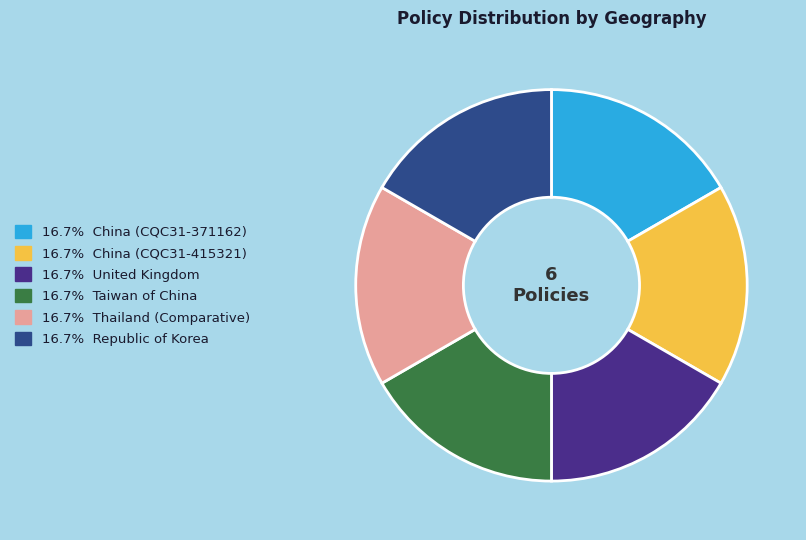

Do 16.7% United Kingdom and 16.7% Taiwan of China together represent more than half of the pie?

No